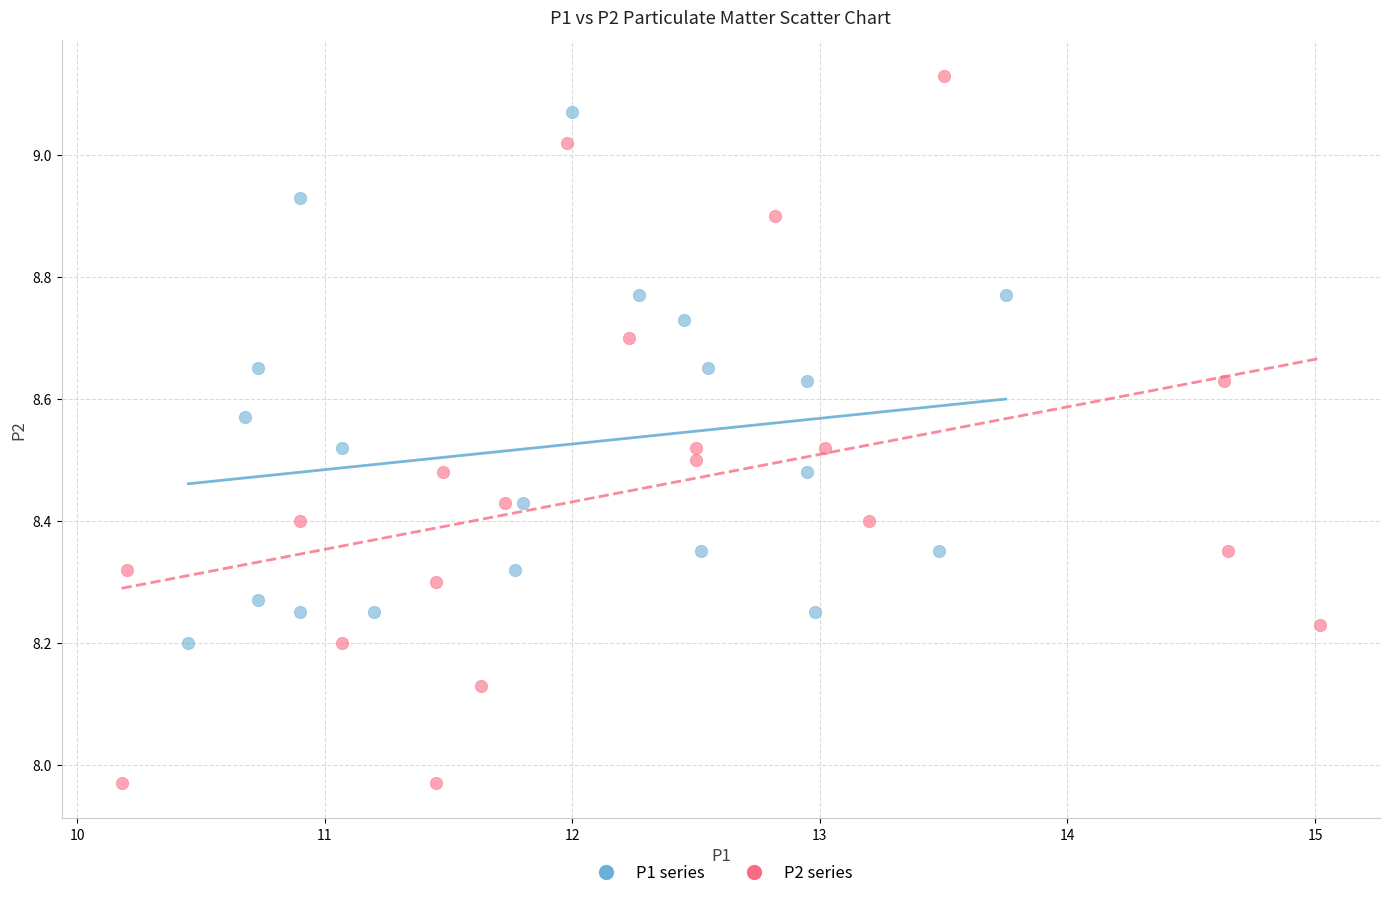

Which series reaches the minimum Y coordinate?

P2 series